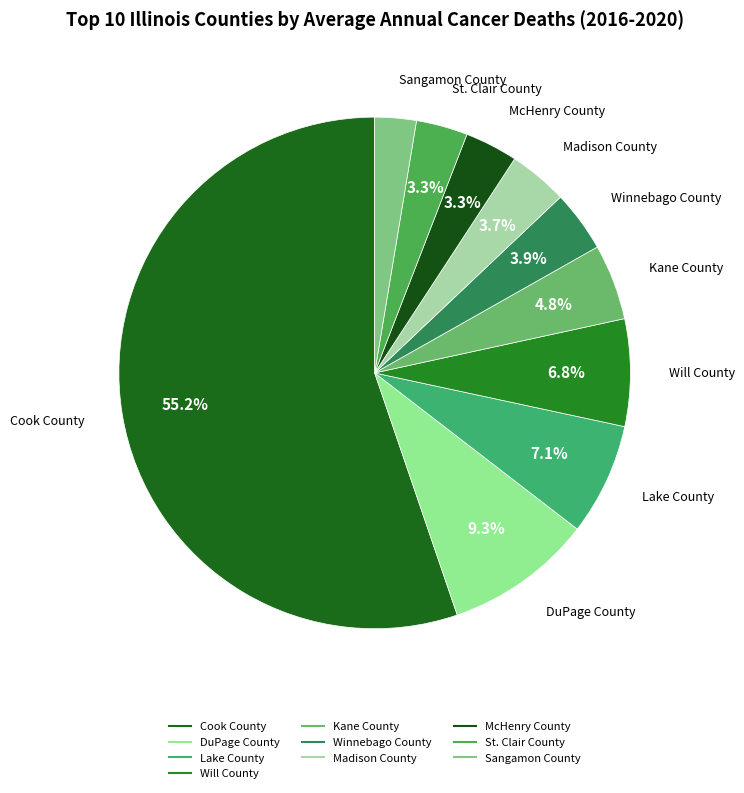

Count the number of slices in the pie.

10